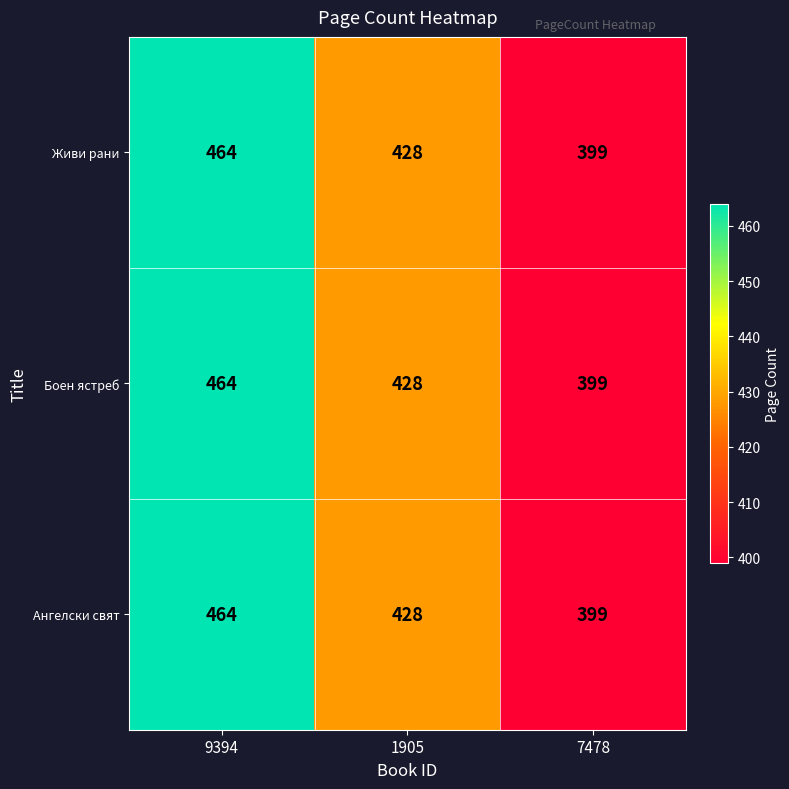

What is the smallest value displayed?

399